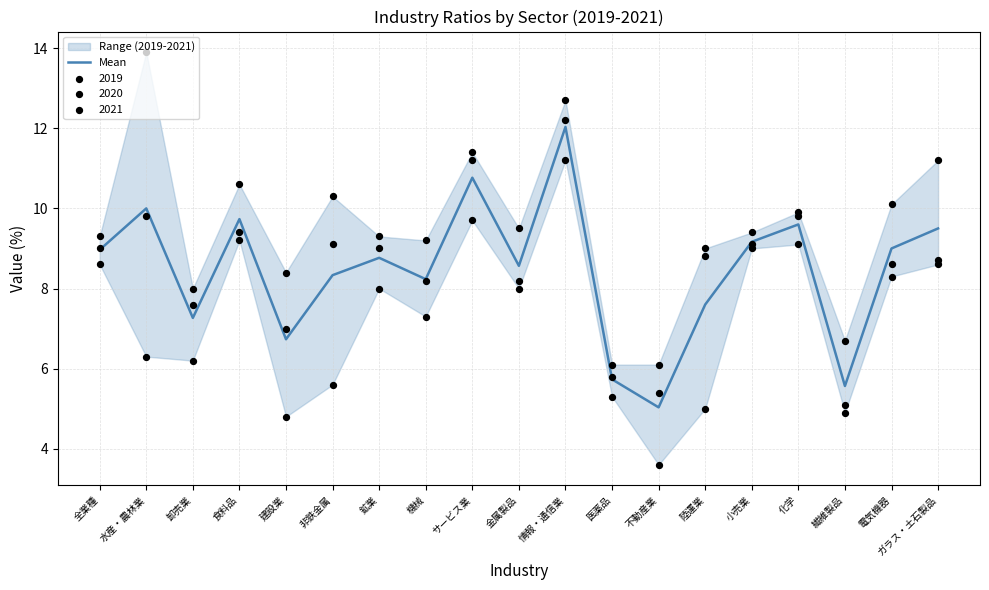

Approximately how many times larger is the value at 機械 compared to 金属製品?

1.0